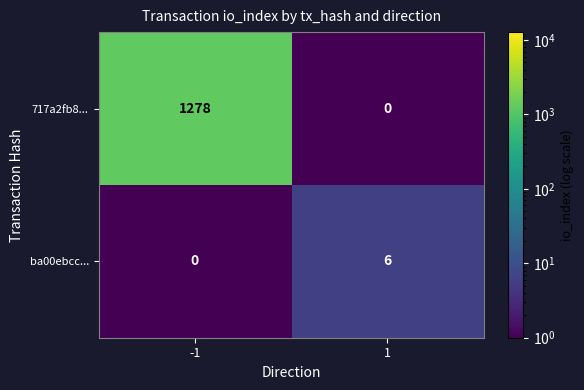

Which series has the largest range (max minus min)?

717a2fb8...